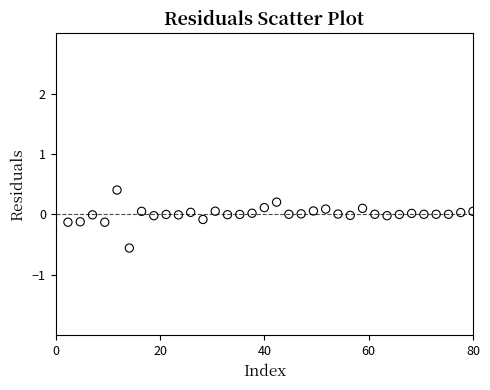

What is the range of Y values (max minus min)?

1.0